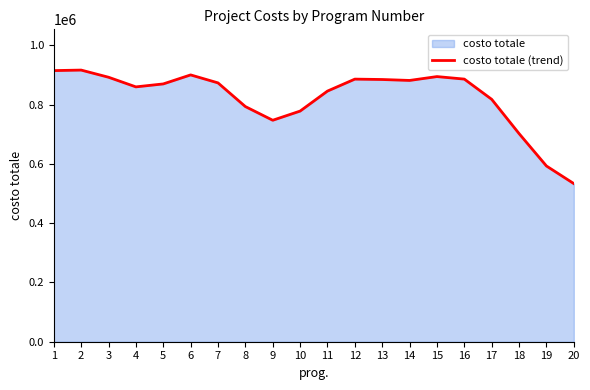

What is the ratio of the value at 13 to the value at 20?

1.7